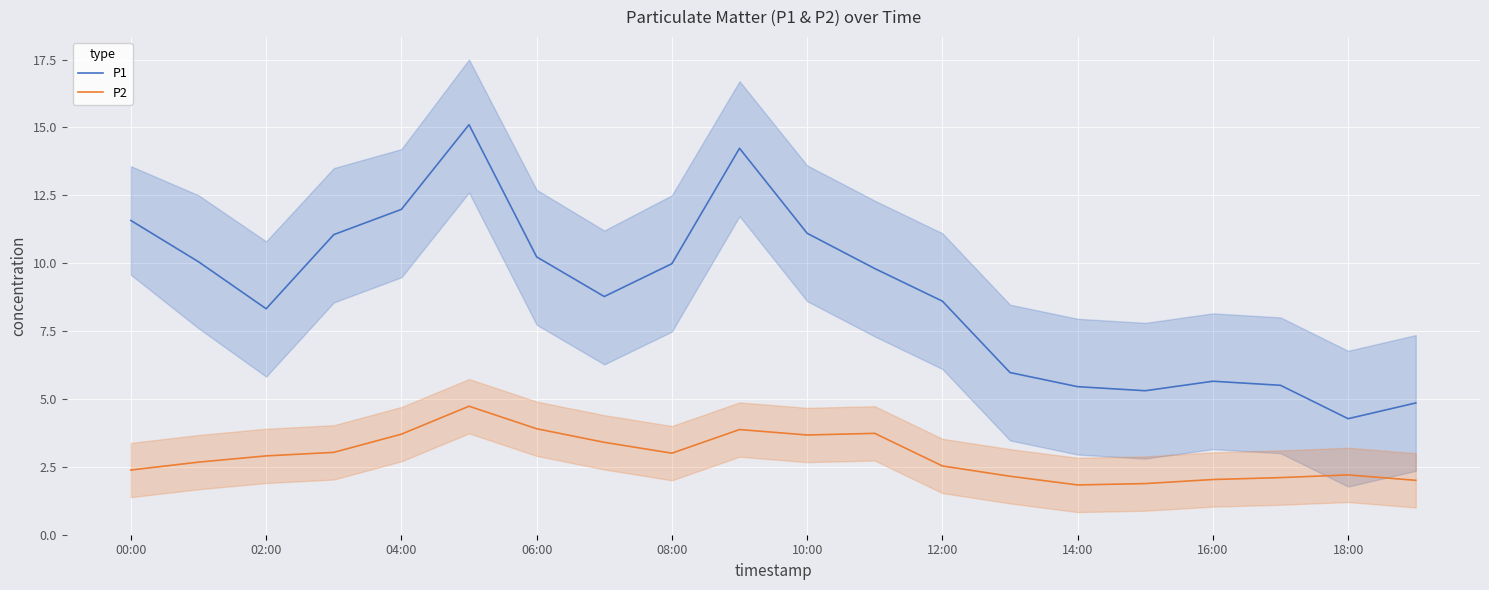

The P1 series shows 10.2 at 06:00. True or false?

True